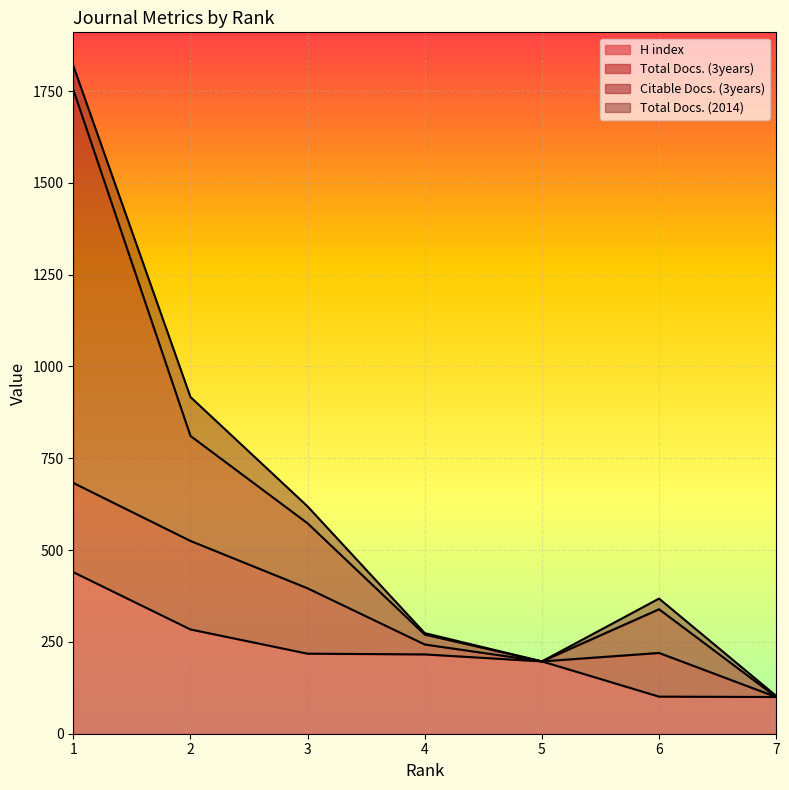

The value of Citable Docs. (3years) at 2 is 1281. True or false?

False